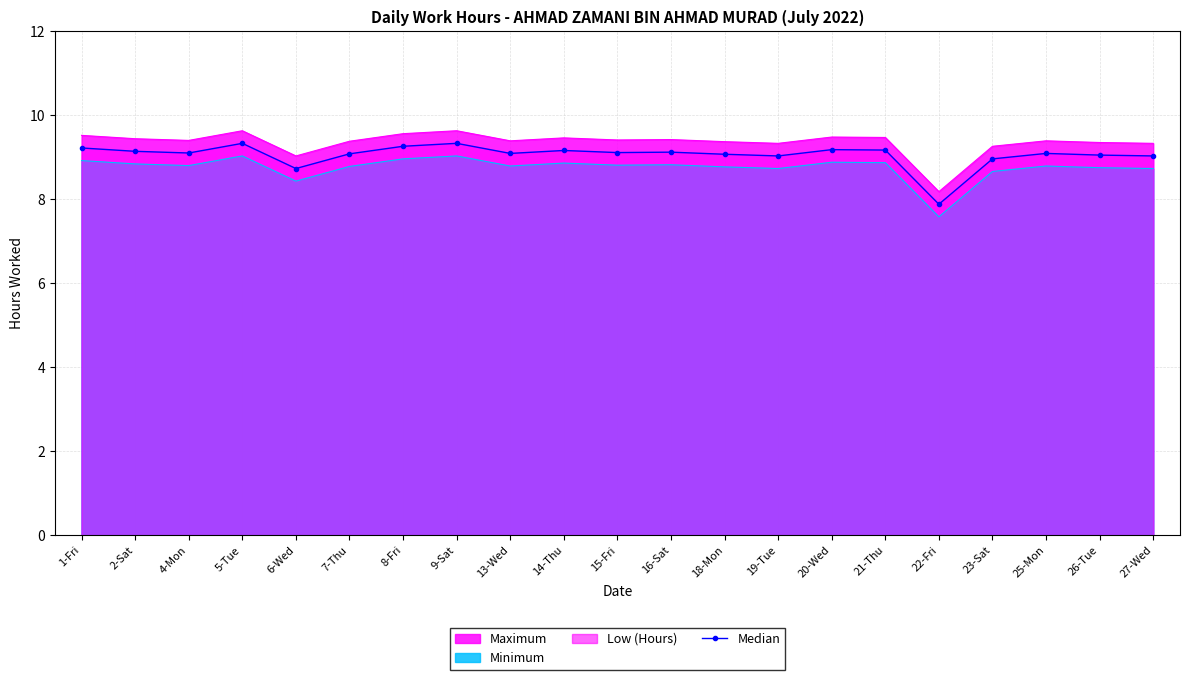

Which label corresponds to the smallest value in the chart?

22-Fri